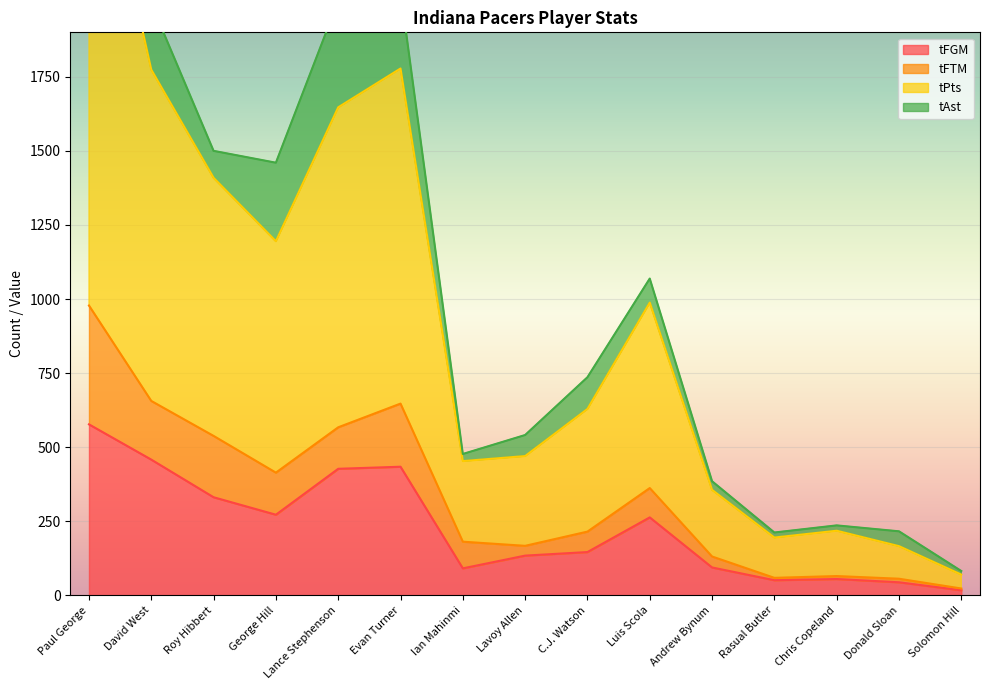

Which series has the largest range (max minus min)?

tPts